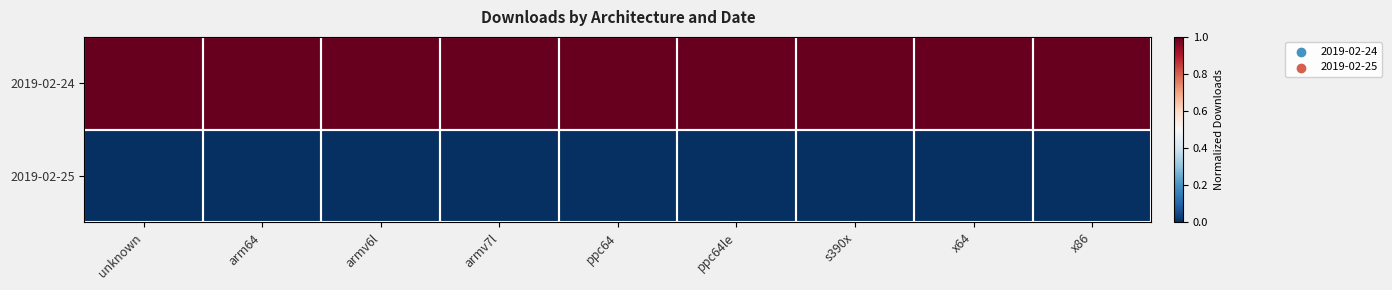

Which series has the largest total across all categories?

2019-02-24